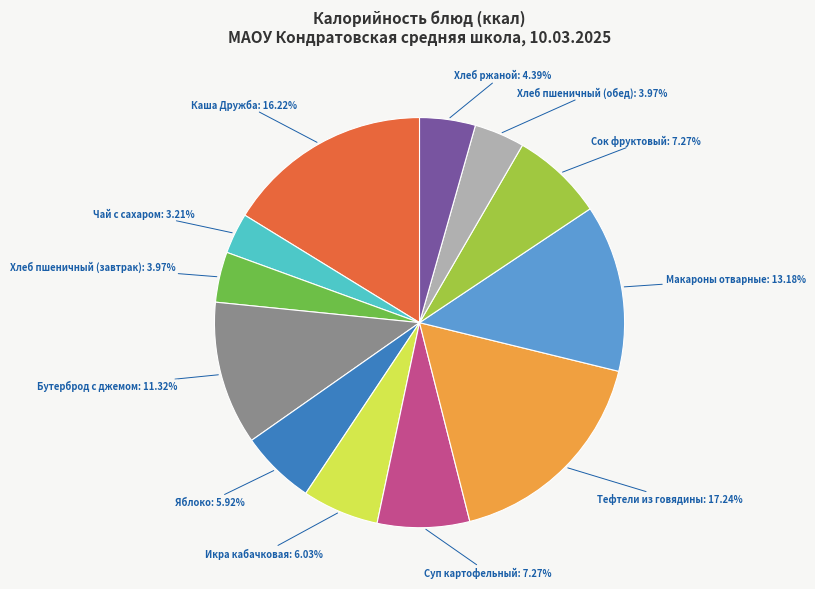

Does any single category account for the majority?

No